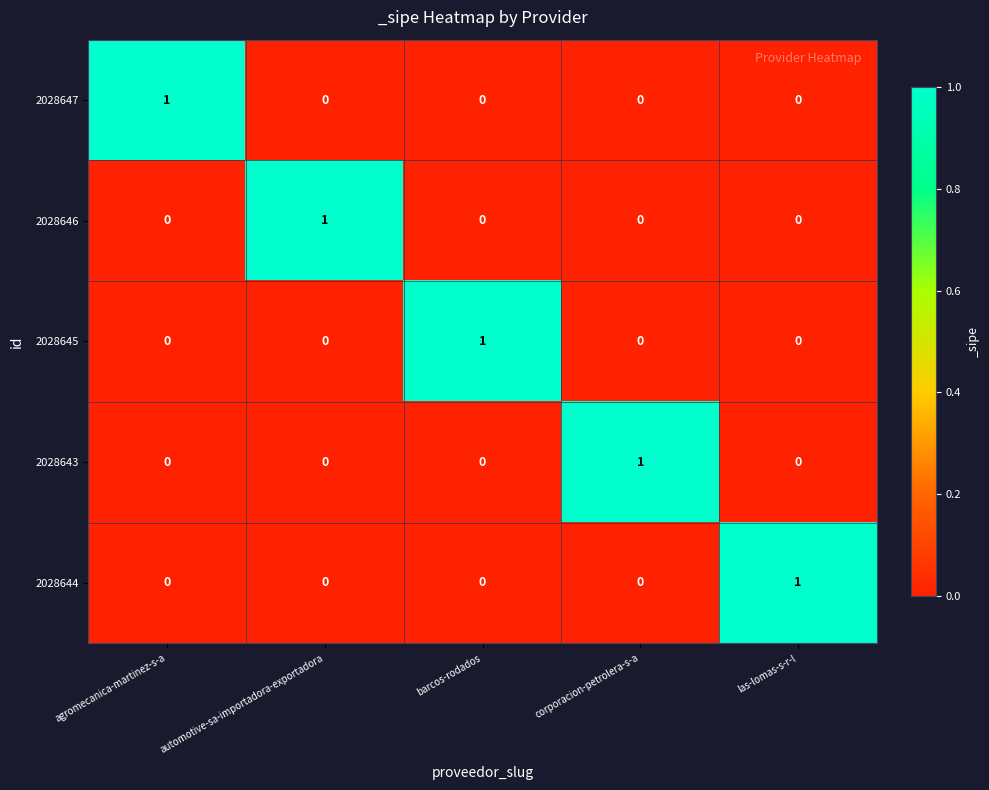

Count the number of categories in the chart.

5